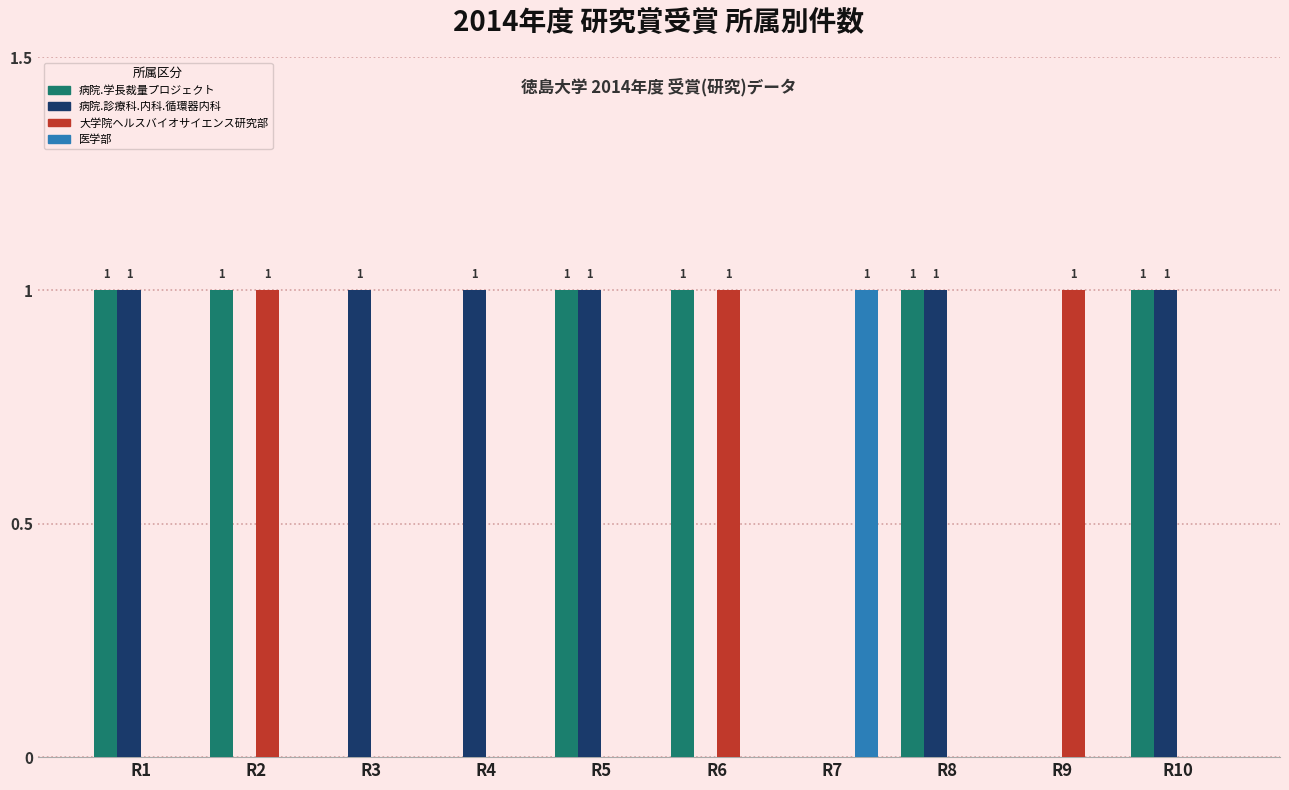

At which label does 医学部 reach its peak?

R7